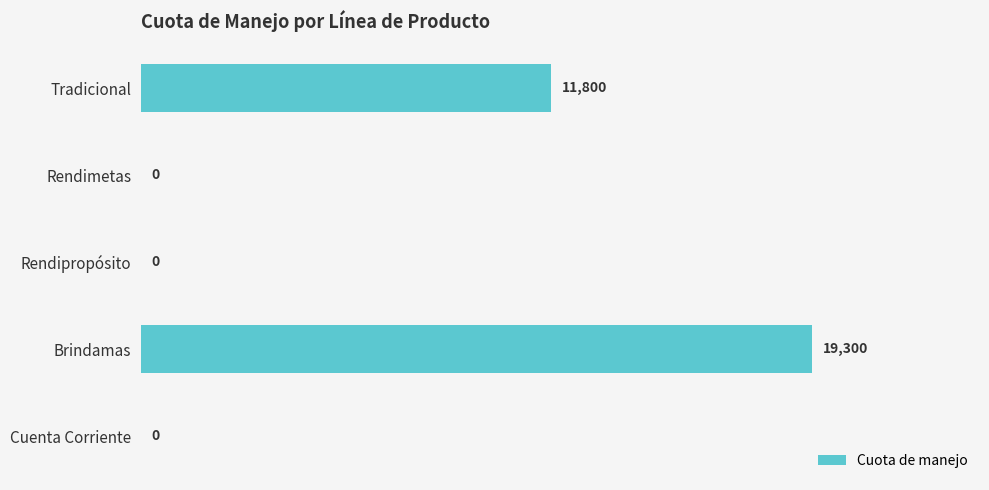

What is the change in value from Tradicional to Cuenta Corriente?

-11800